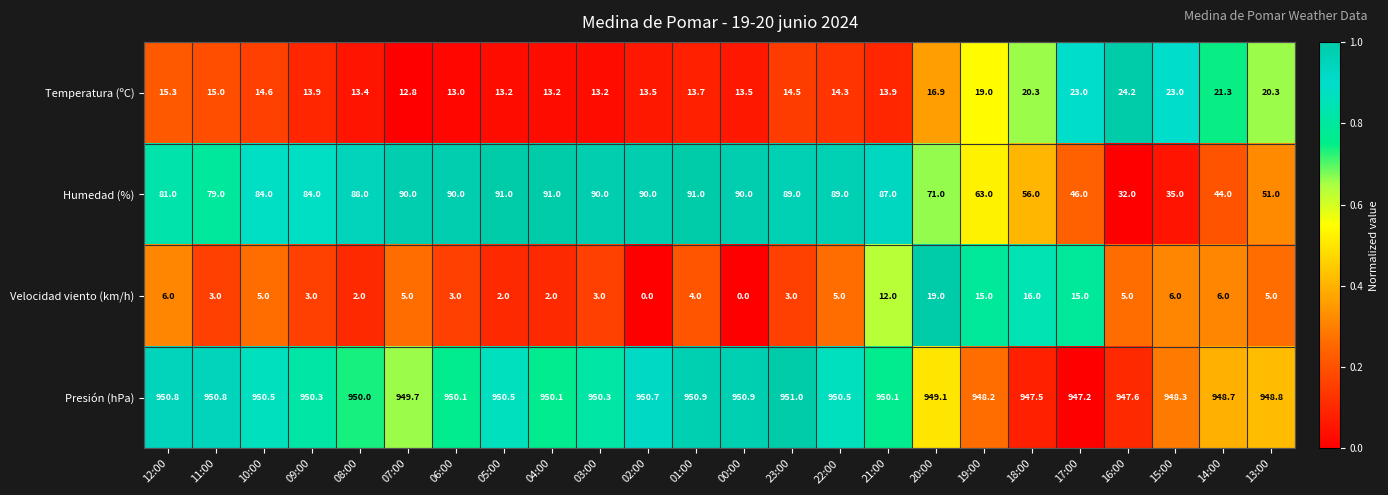

Rank the series by their maximum value, from lowest to highest.

Velocidad viento (km/h), Temperatura (ºC), Humedad (%), Presión (hPa)